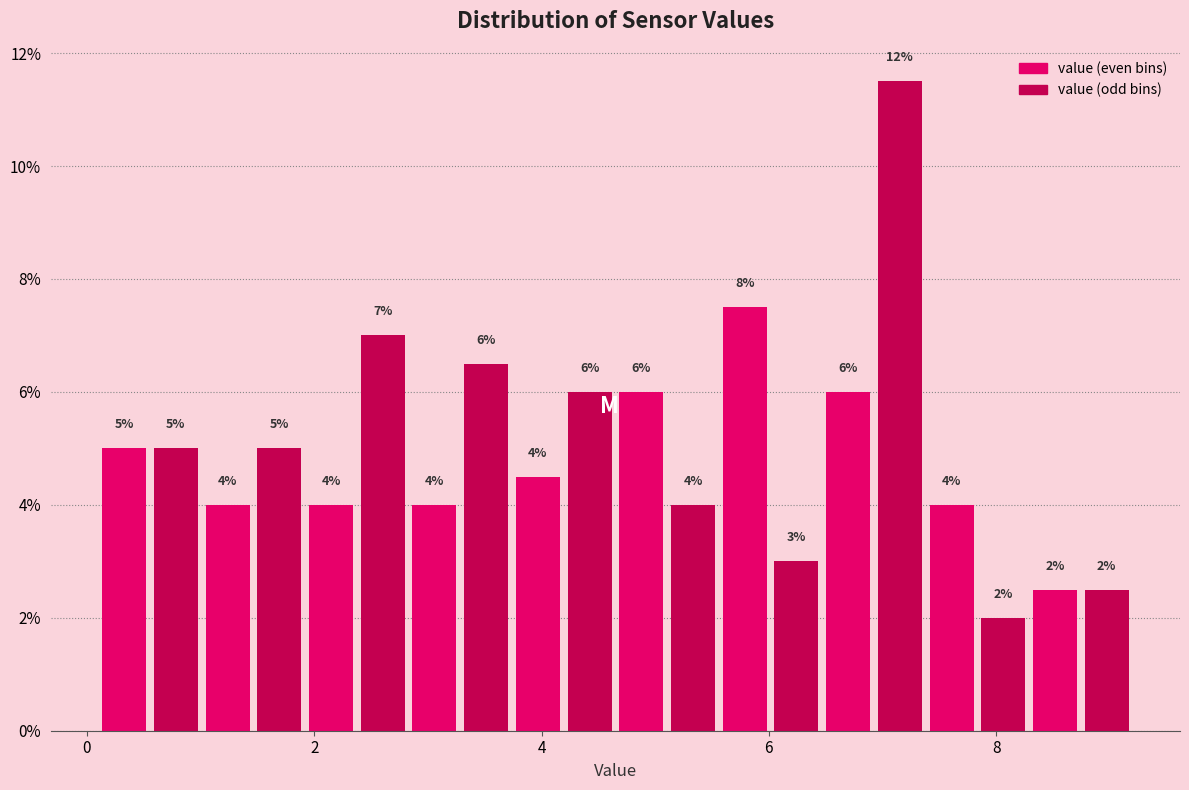

Around what value on the x-axis is the tallest bar? Give the approximate position of its centre, as read against the axis.

7.2